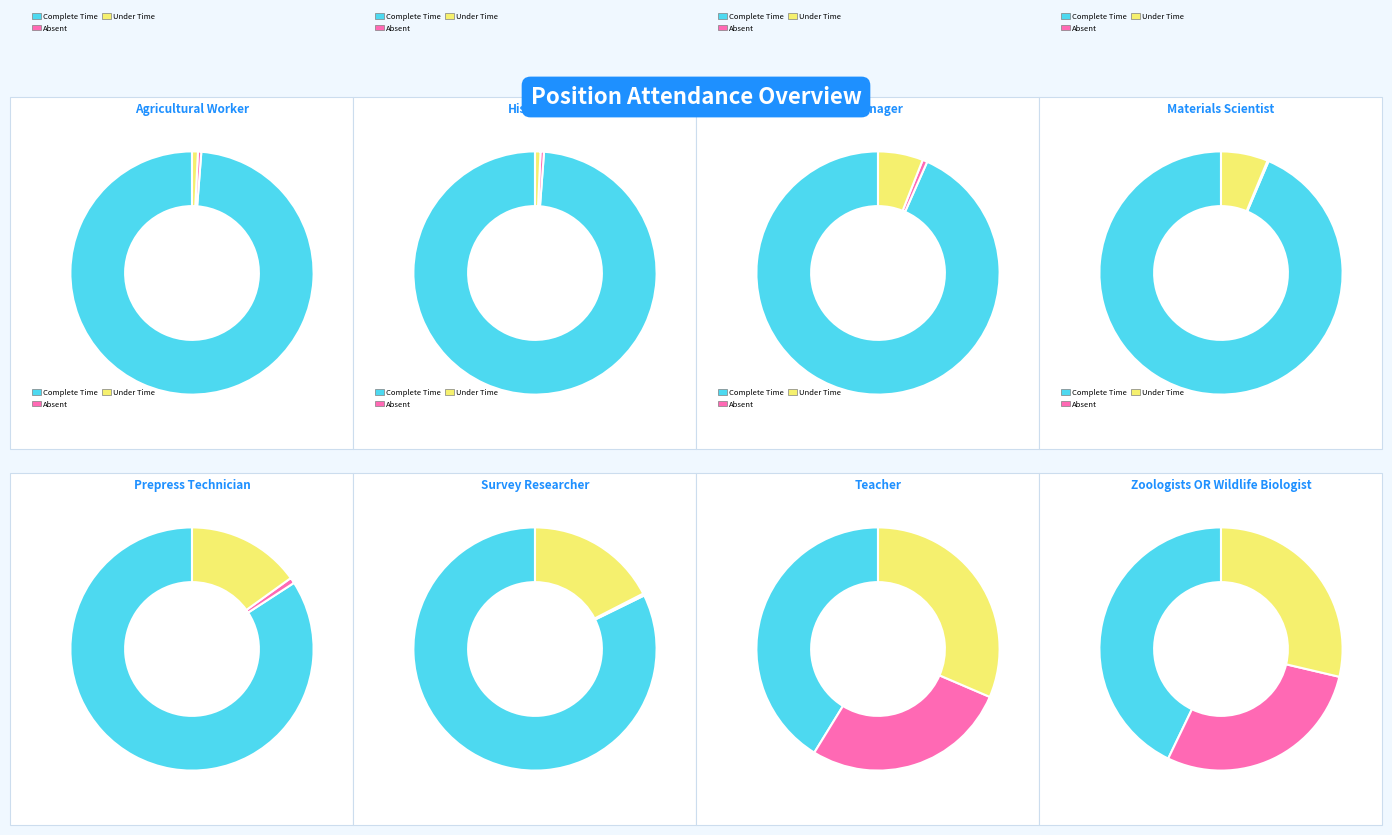

How many segments does this pie chart have?

8